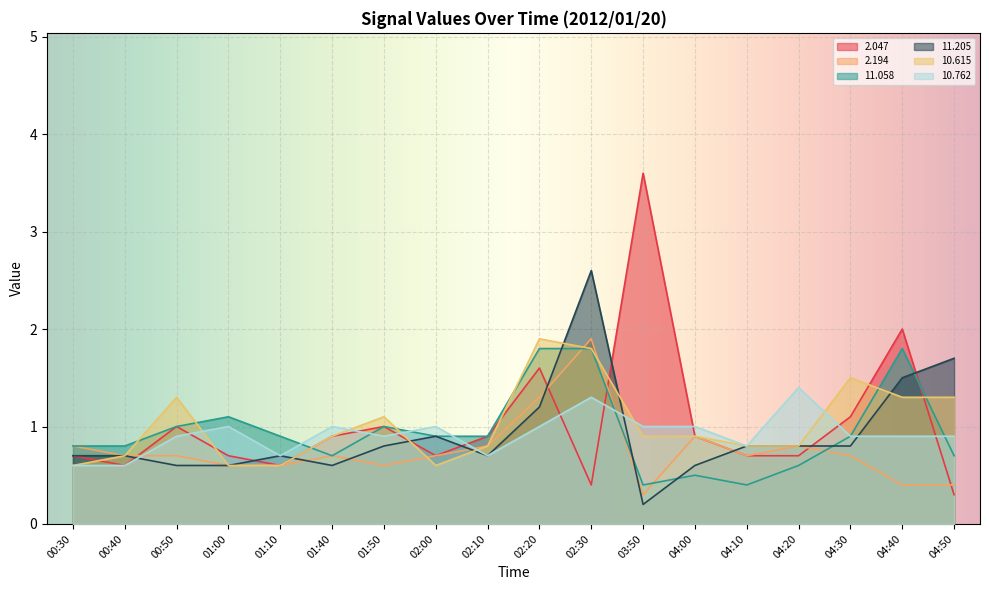

At which label is  10.615 closest to 1?

01:40